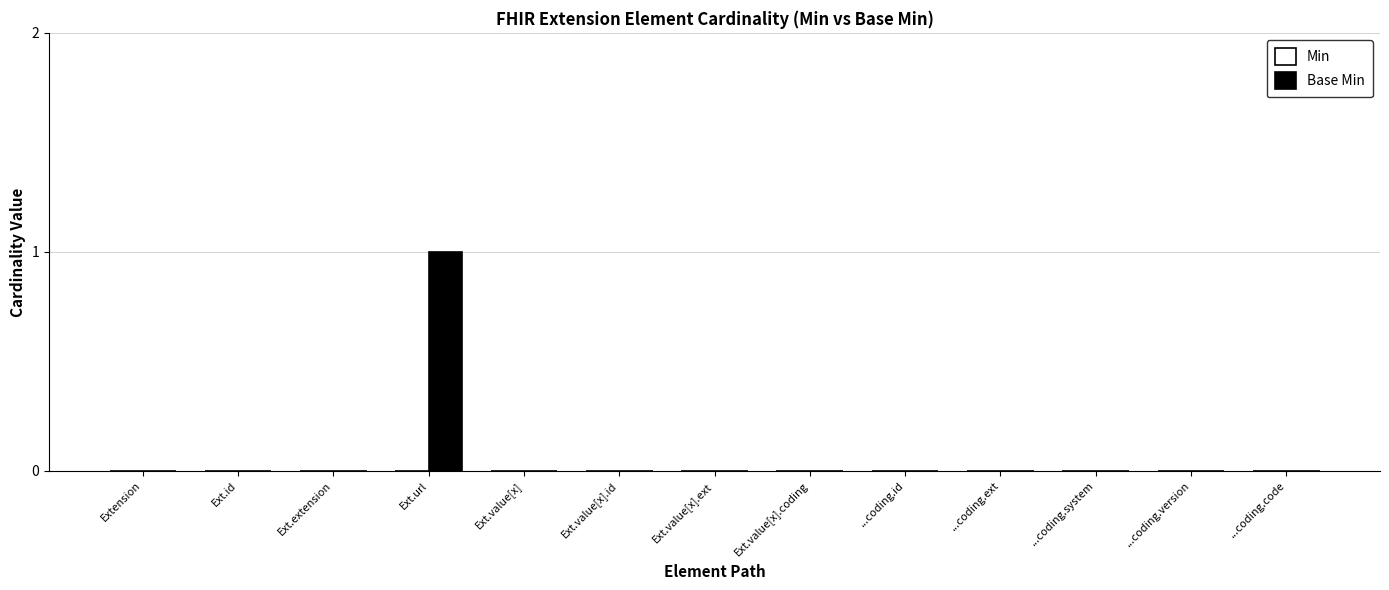

Is it true that the value at ...coding.version is 0?

True